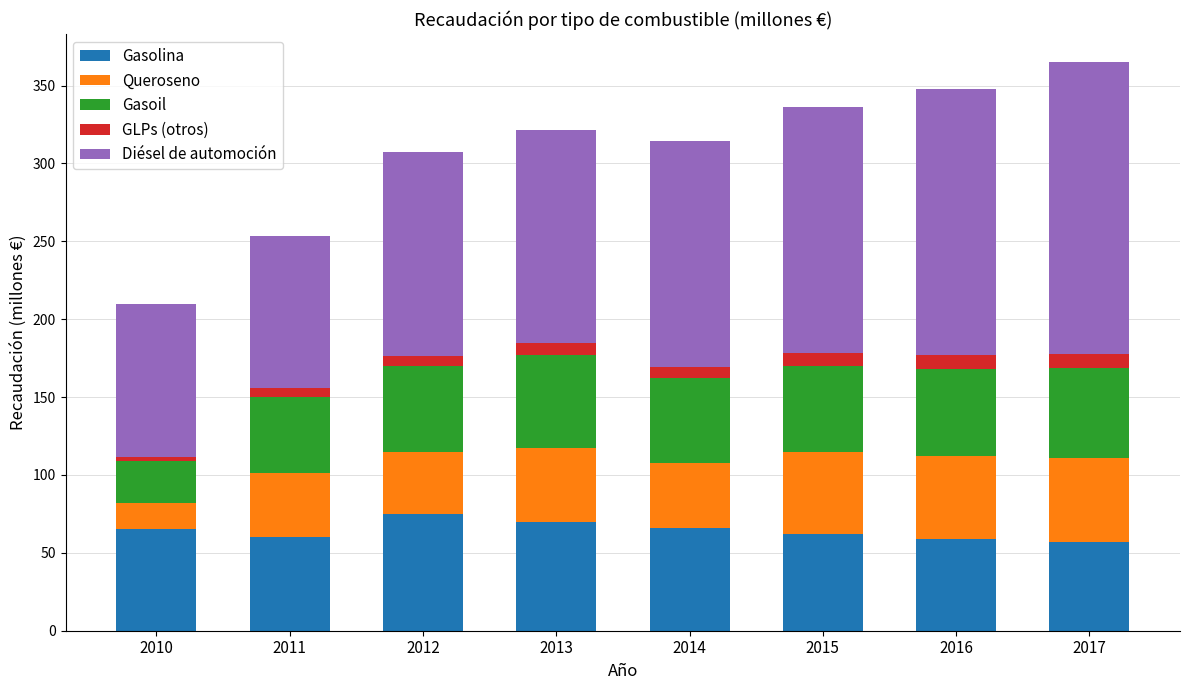

What is the minimum value for Gasolina?

57.0